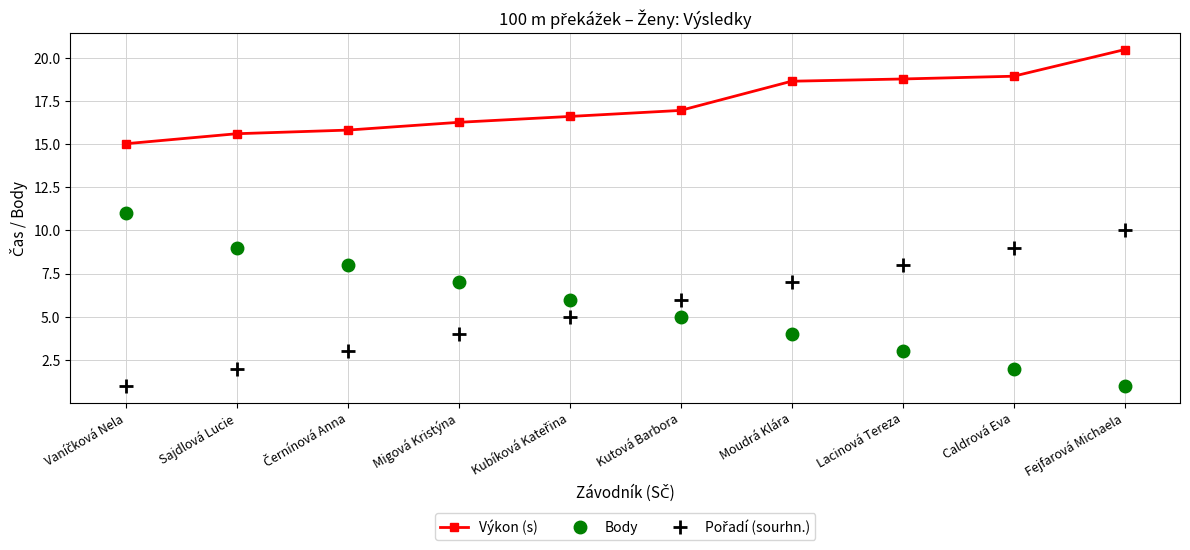

True or false: Výkon (s) and Body cross at least once.

False